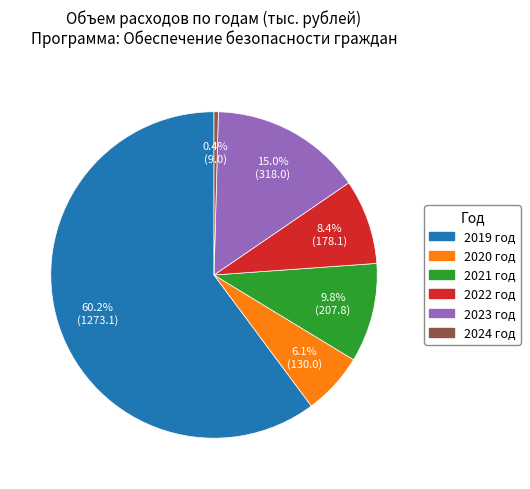

Is there a majority slice in this chart?

Yes